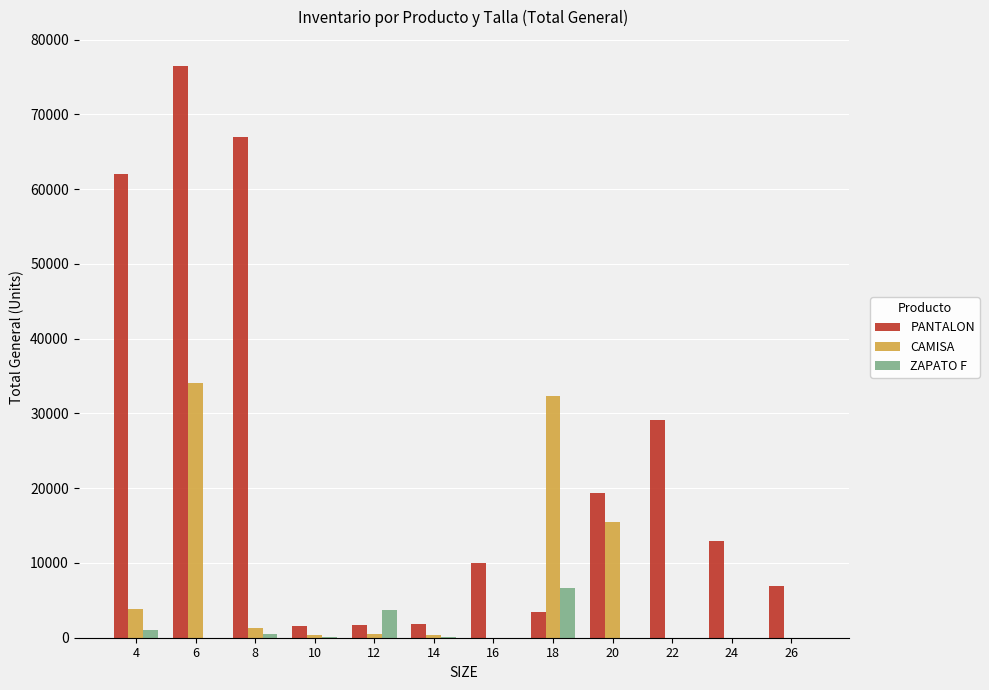

What is the total value across all series at 6?

110531